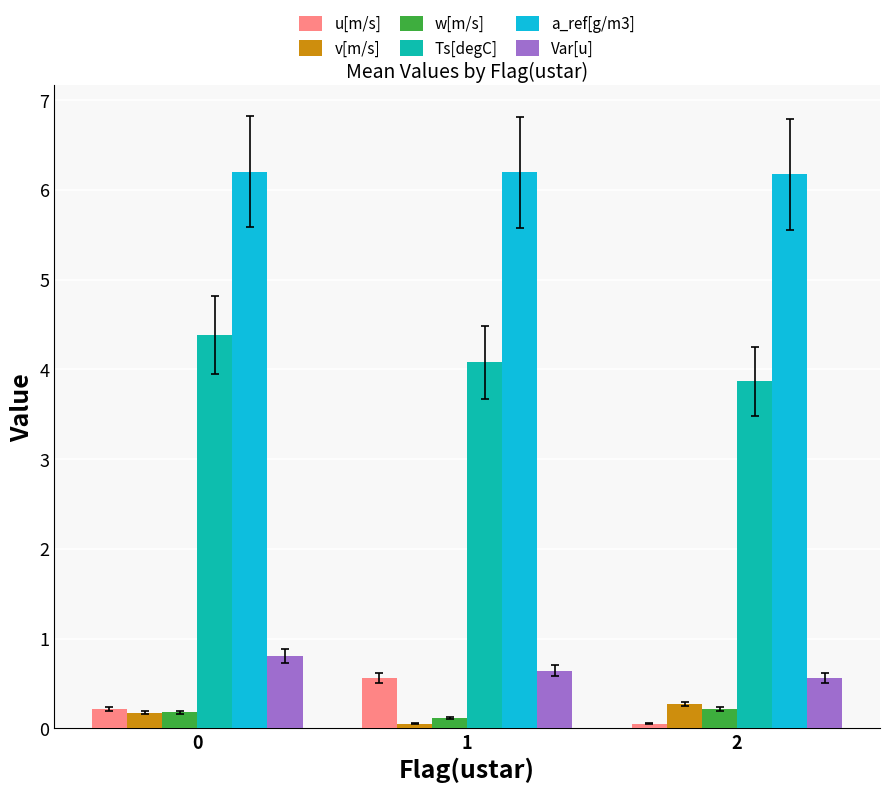

What is the spread (max minus min) of values at 0?

6.0